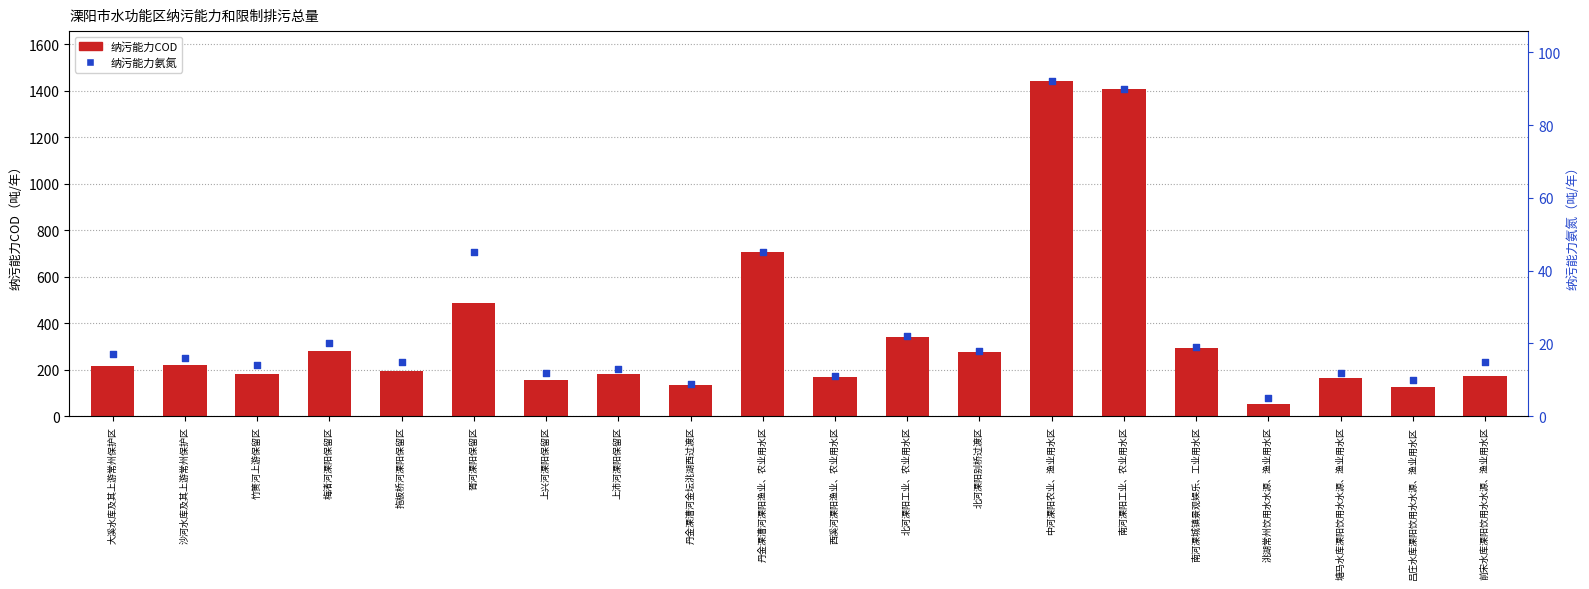

Which series contains the highest Y value?

纳污能力COD